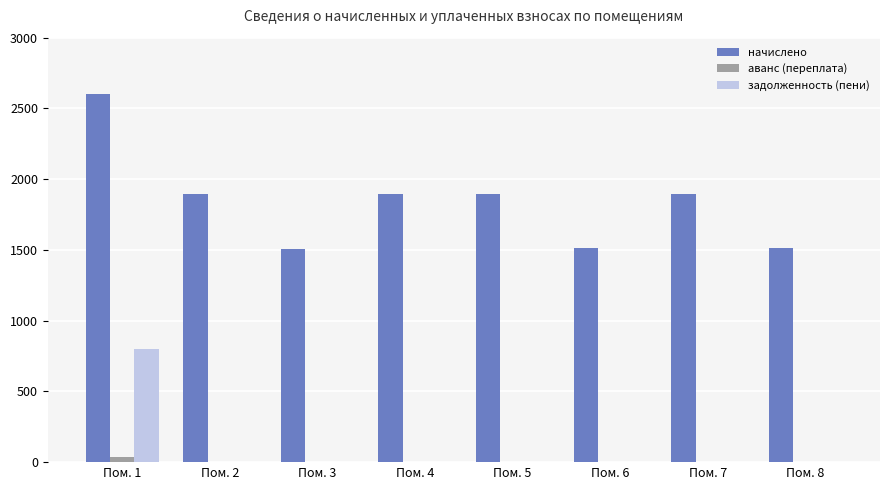

Which series has the widest spread of values?

начислено